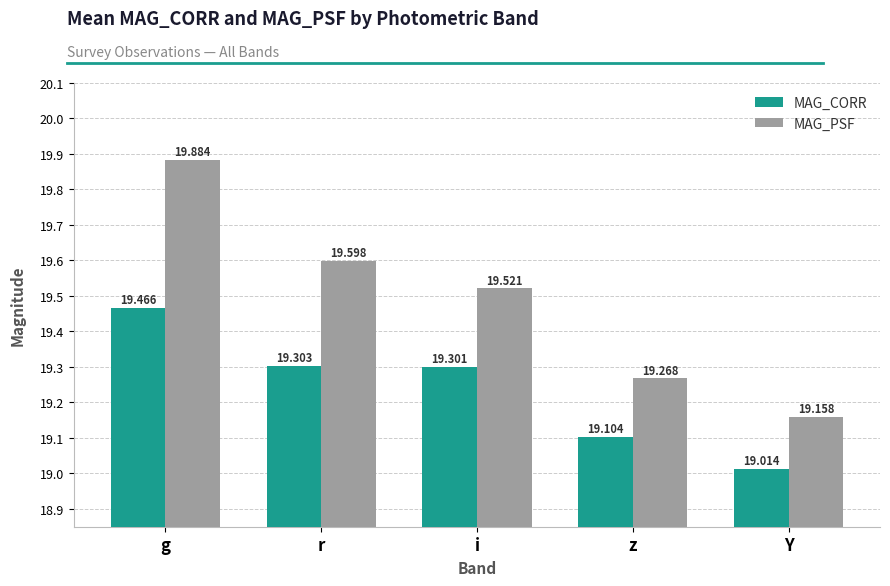

Reading left to right, list all the values displayed in this chart.

MAG_CORR: g=19.5	r=19.3	i=19.3	z=19.1	Y=19.0
MAG_PSF: g=19.9	r=19.6	i=19.5	z=19.3	Y=19.2